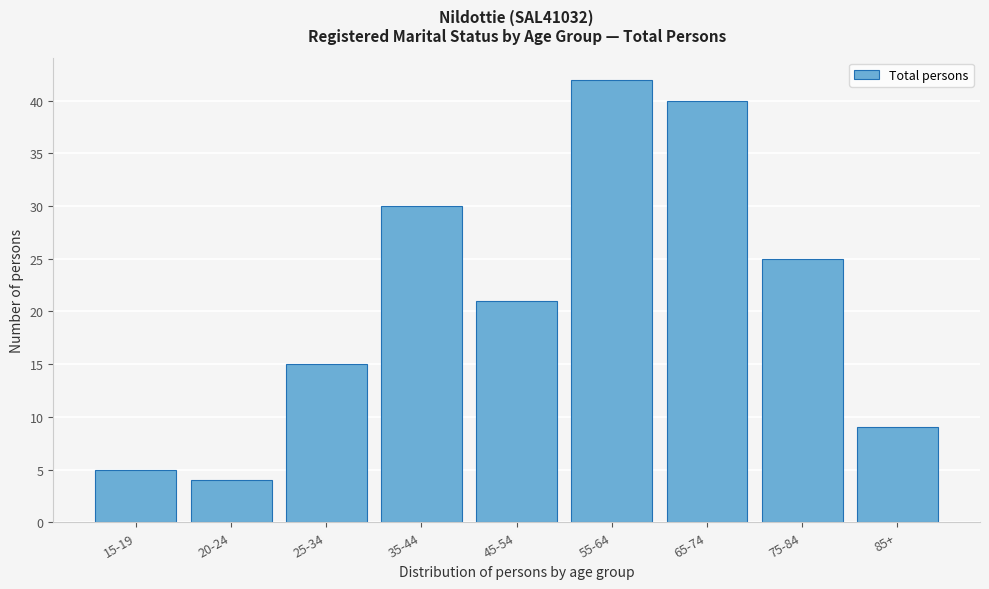

Reading left to right, transcribe all the data shown in this chart.

15-19=5	20-24=4	25-34=15	35-44=30	45-54=21	55-64=42	65-74=40	75-84=25	85+=9